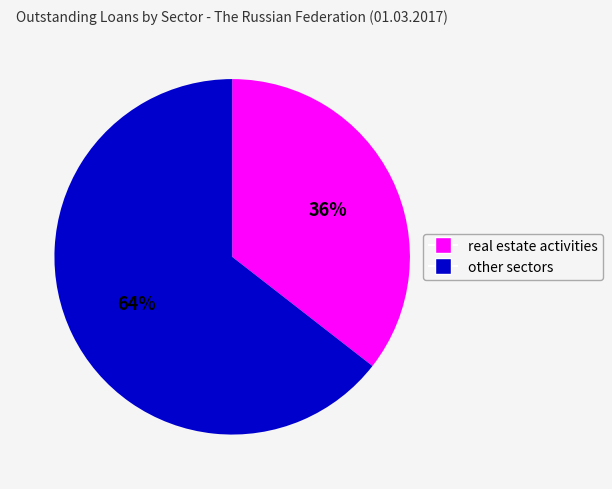

Does any single category account for the majority?

Yes